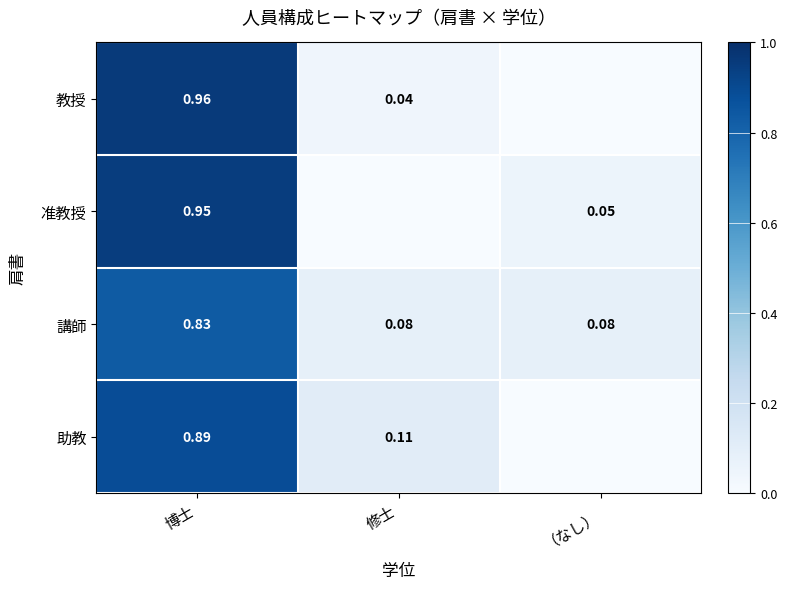

What is the sum of the 助教 values at 博士 and 修士?

1.0